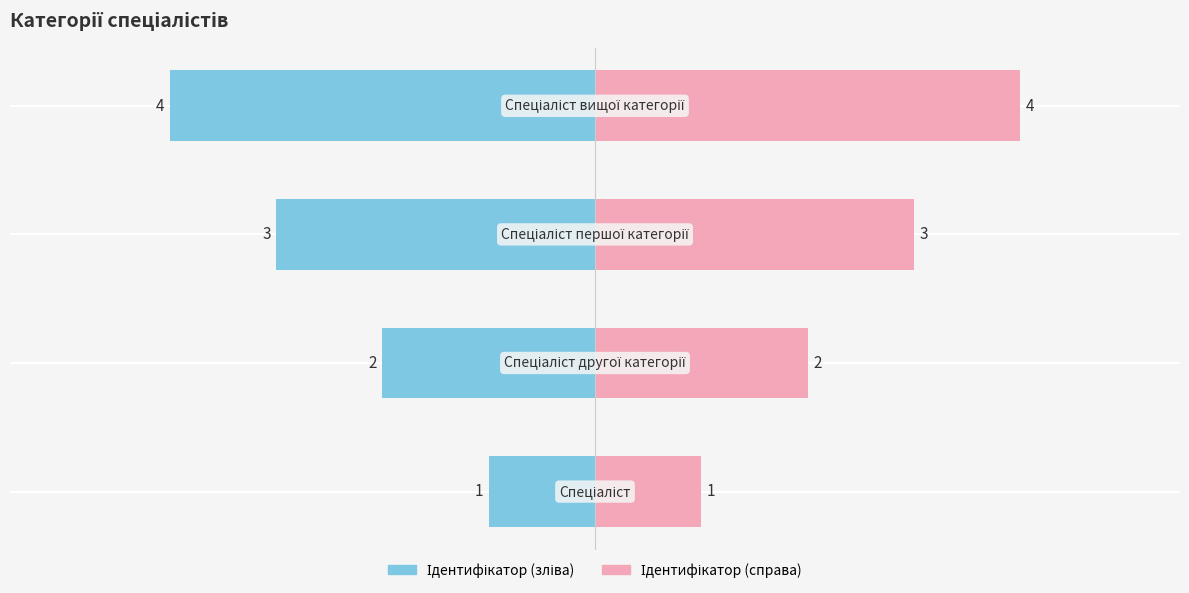

Rank the series by their maximum value, from highest to lowest.

Ідентифікатор (справа), Ідентифікатор (зліва)